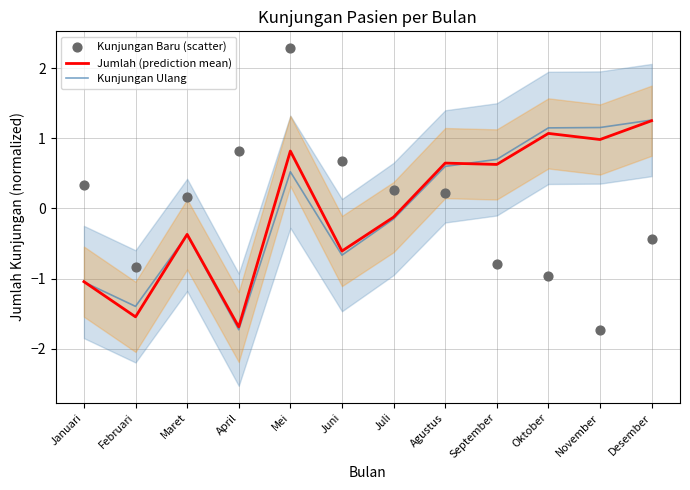

What is the total value across all series at Juni?

-0.6